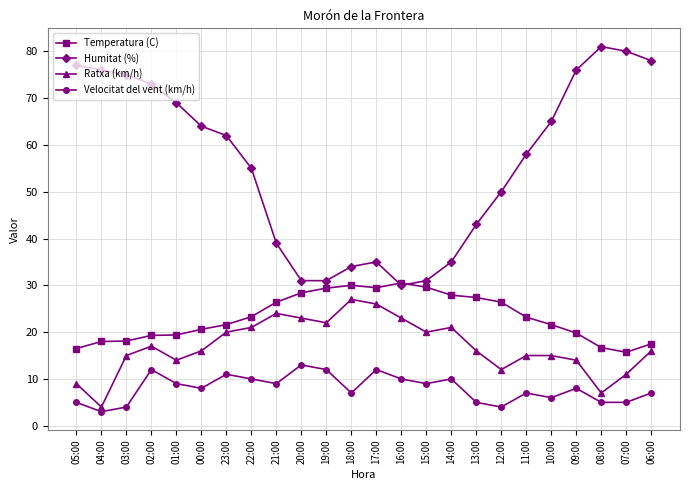

True or false: Temperatura (C) and Ratxa (km/h) cross at least once.

False